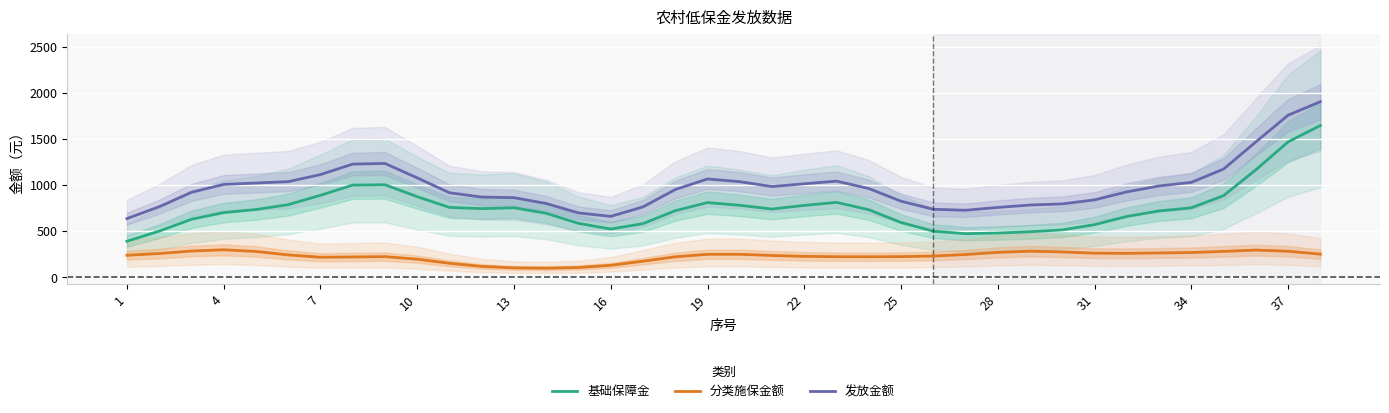

What is the lowest value of the 基础保障金 series?

392.1